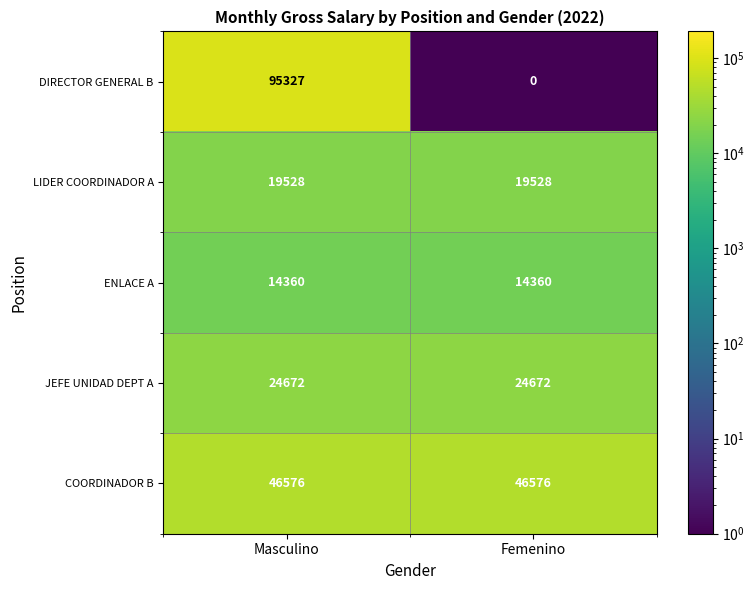

At which label is DIRECTOR GENERAL B closest to 47663?

Femenino